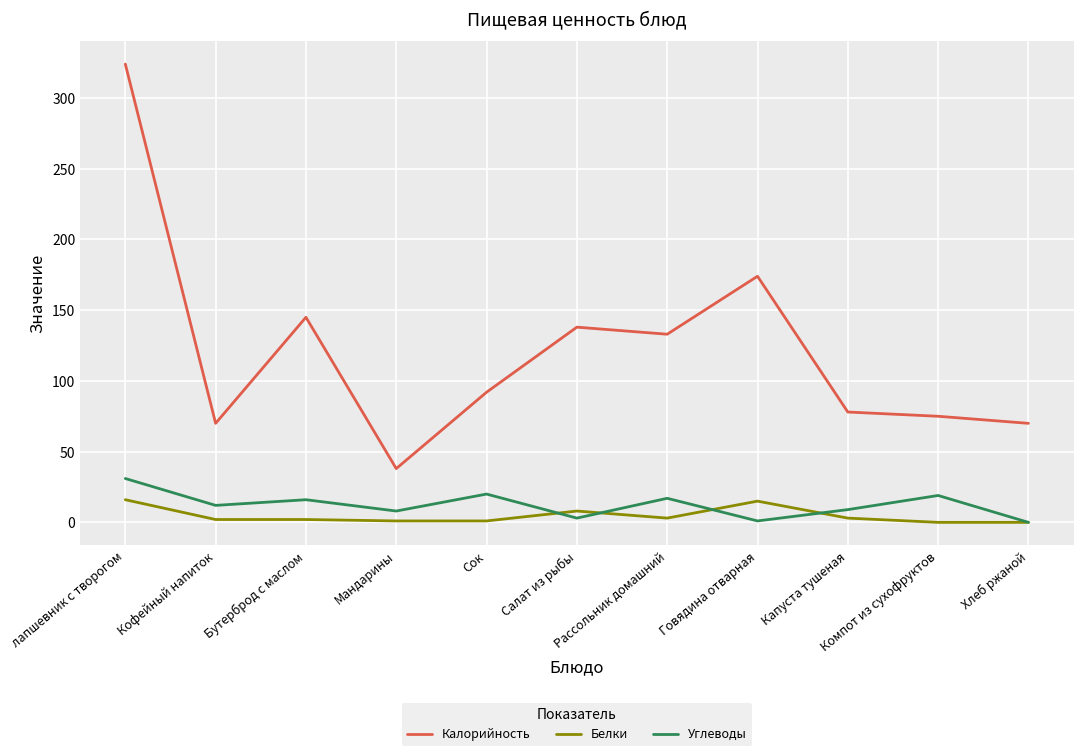

What is the minimum value for Калорийность?

38